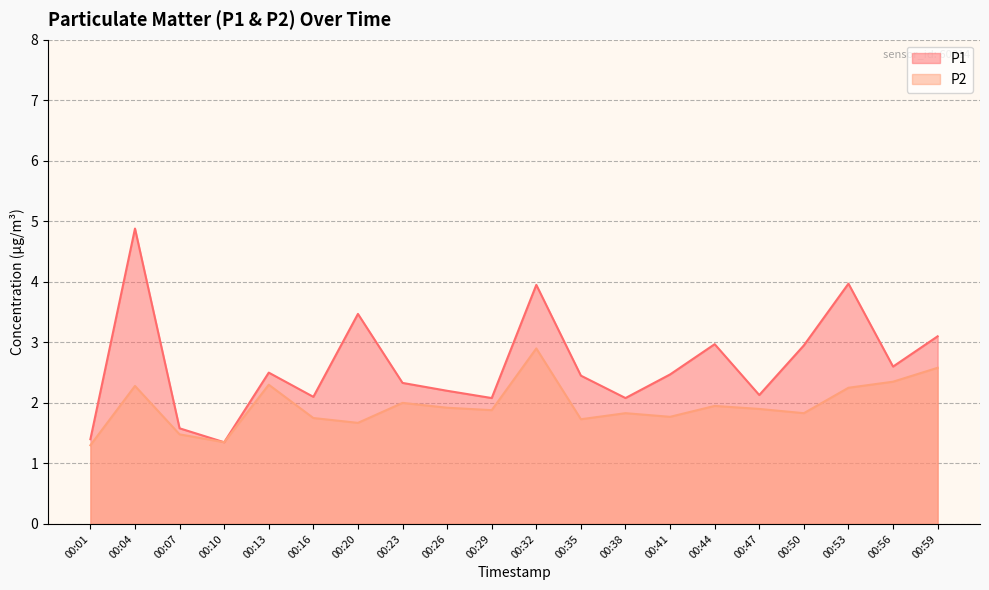

Does the chart have visible grid lines?

Yes